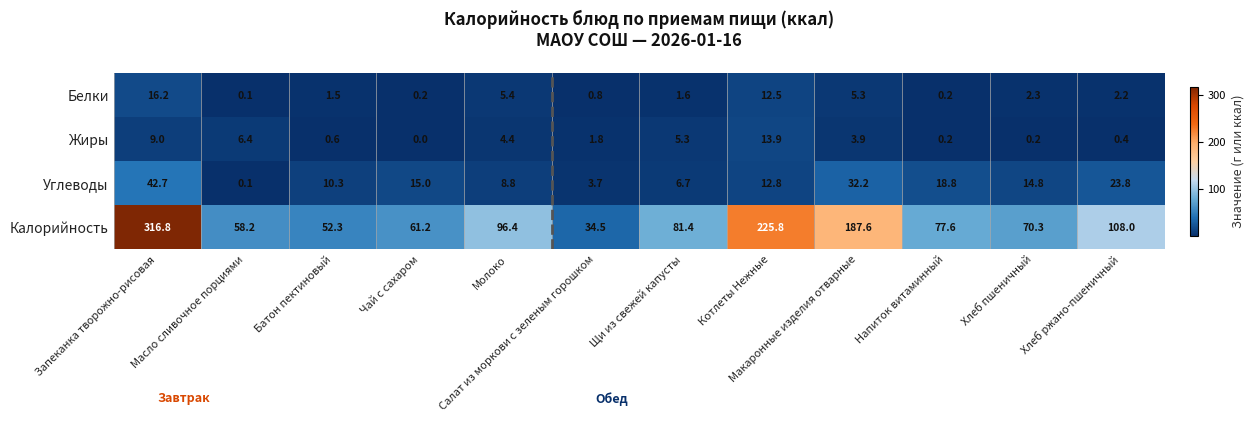

Rank the series by their maximum value, from highest to lowest.

Калорийность, Углеводы, Белки, Жиры